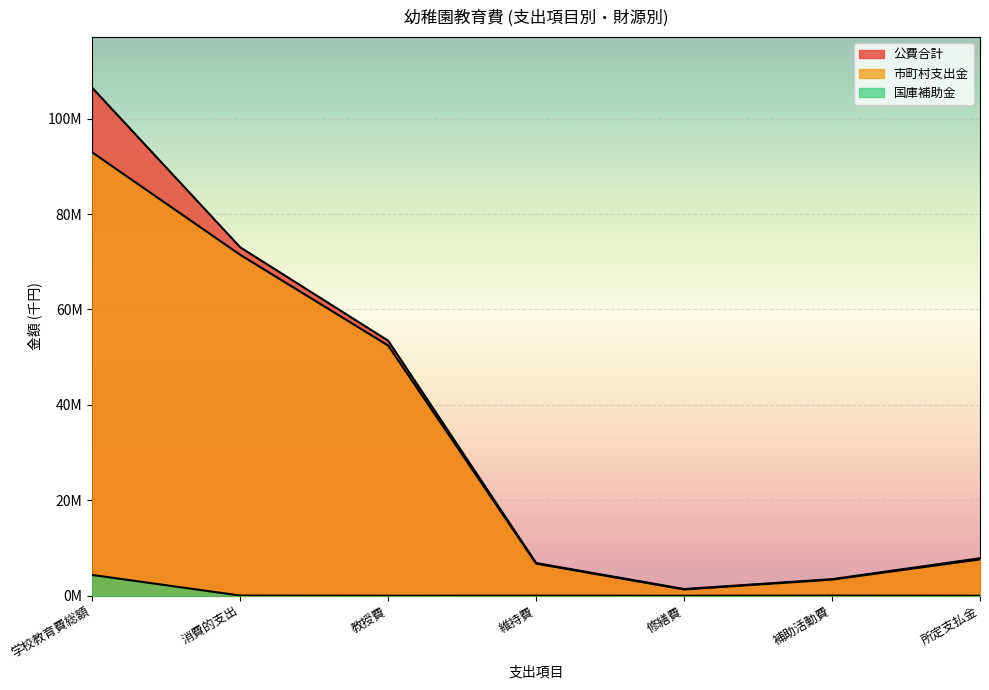

Between 維持費 and 補助活動費, which series saw the biggest shift?

公費合計